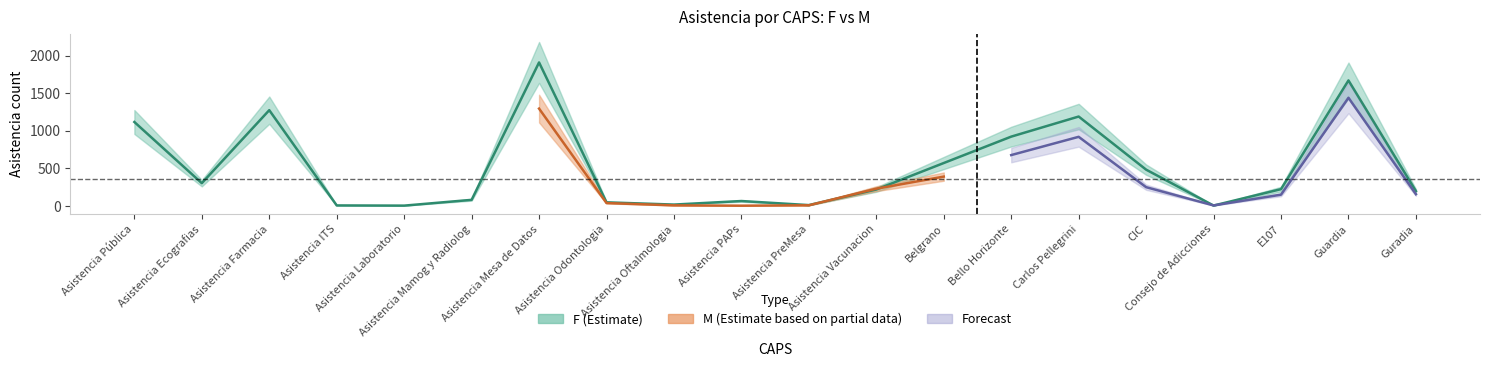

What is the minimum value shown in the chart?

0.9